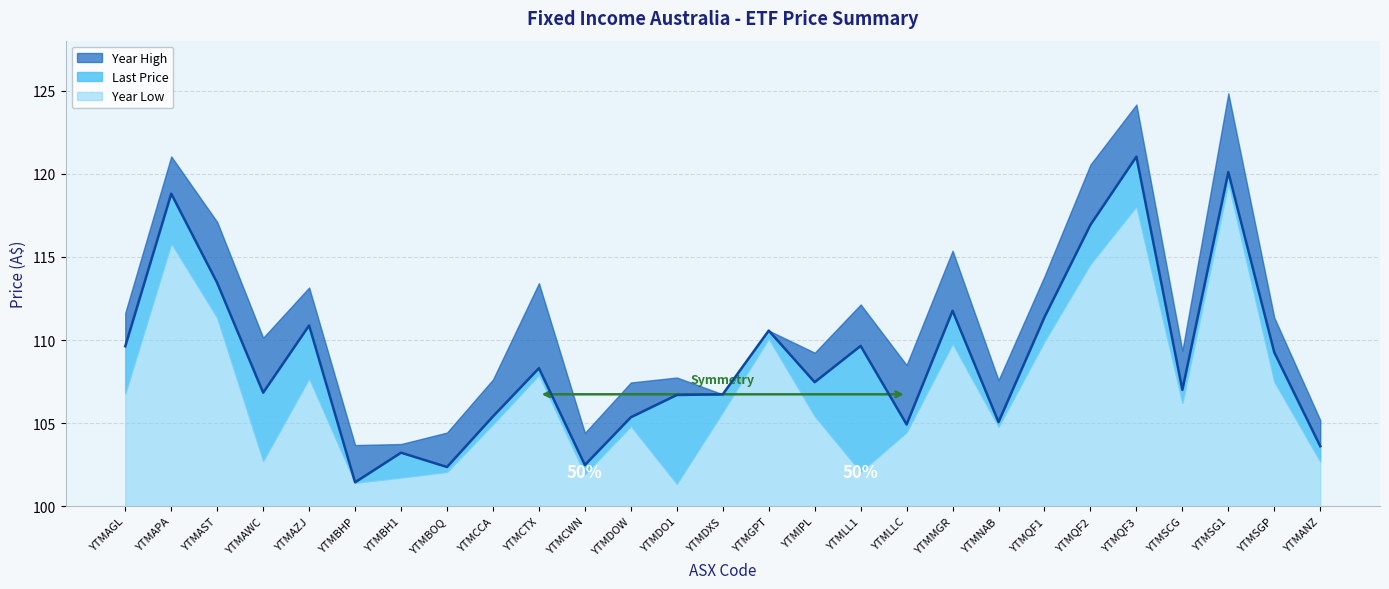

What is the sum of the Last Price values at YTMBOQ and YTMCWN?

204.9